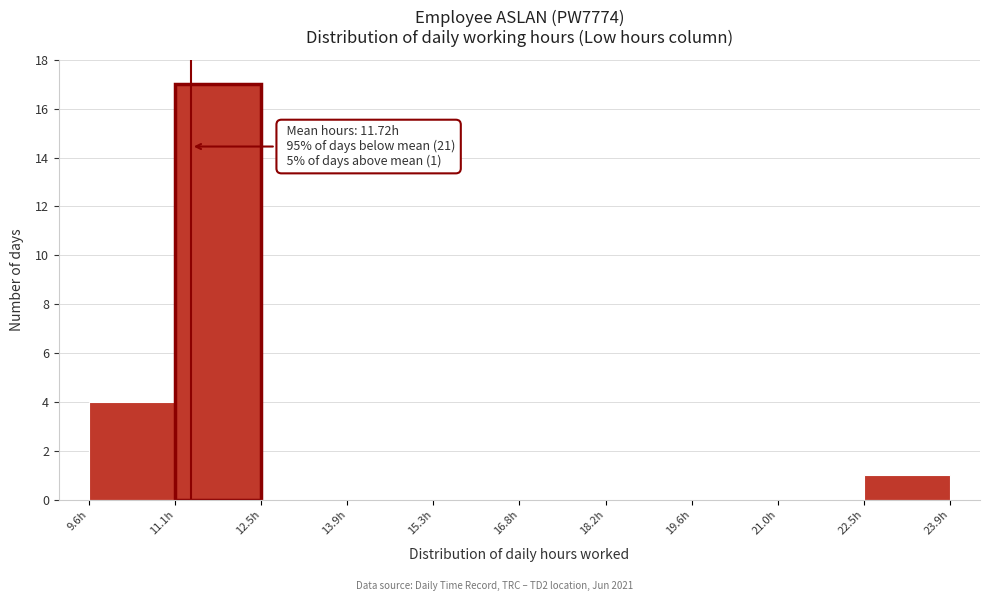

Which range on the x-axis has the tallest bar?

11.0 to 12.4